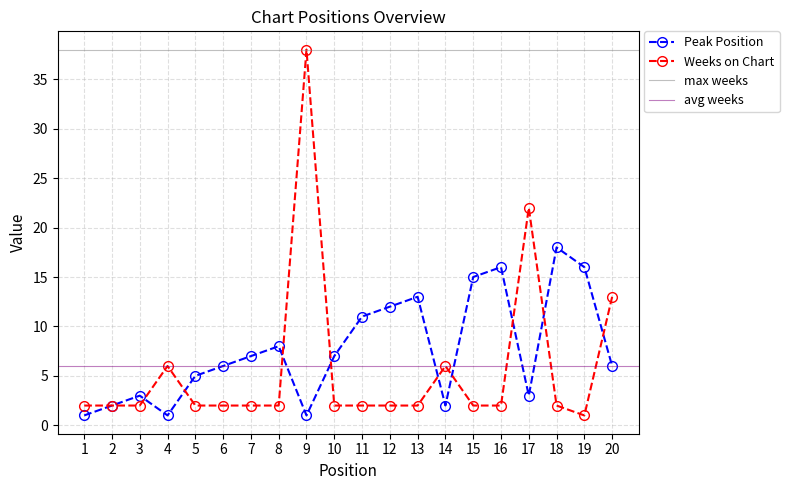

True or false: Peak Position and Weeks on Chart cross at least once.

True